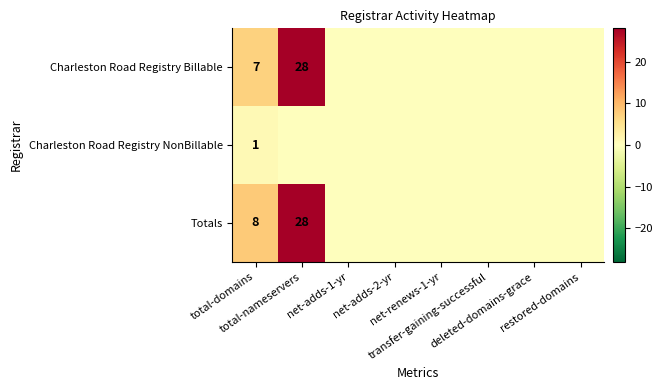

Is it true that Charleston Road Registry NonBillable equals 0 at net-renews-1-yr?

True